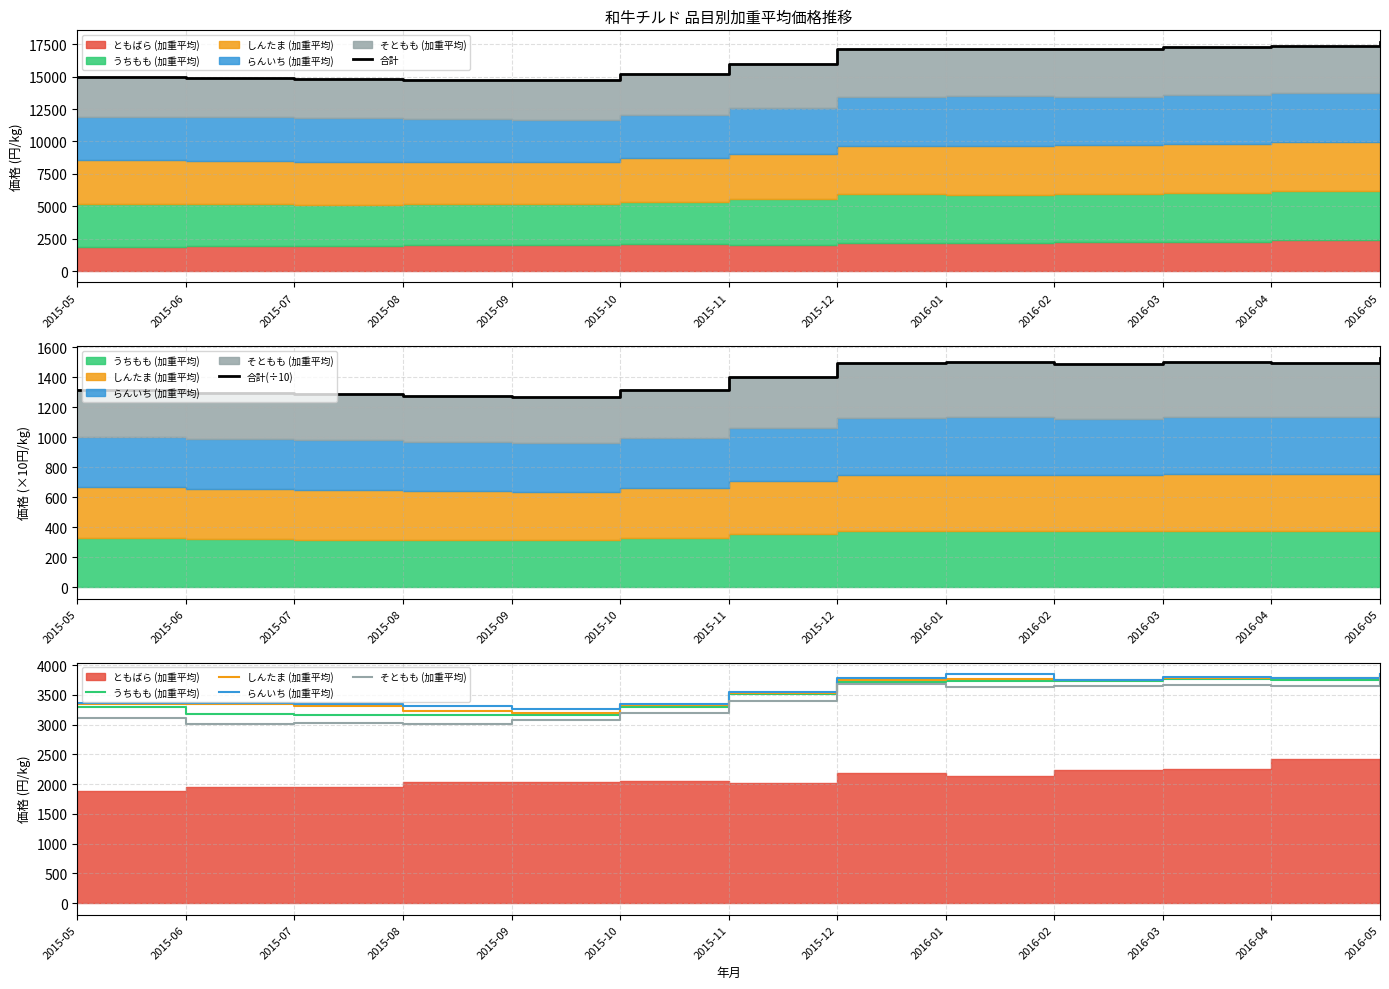

Which series has the largest total across all categories?

合計